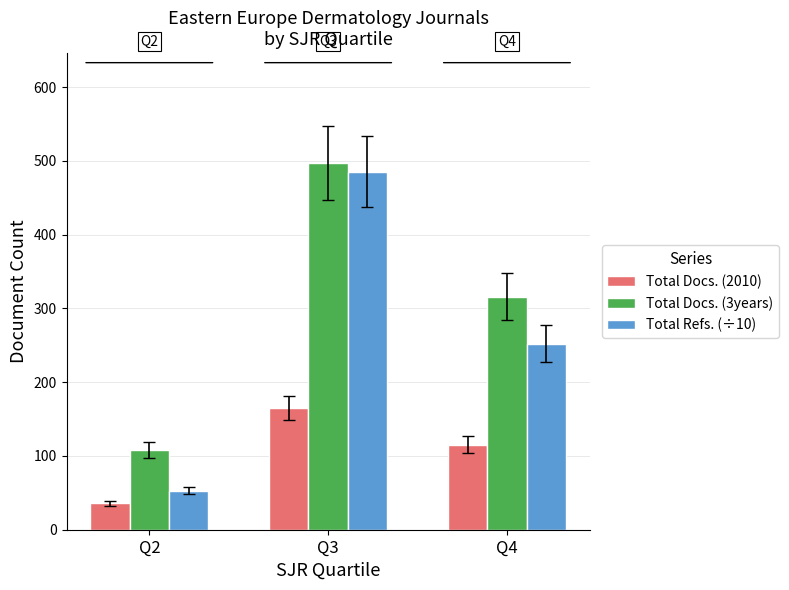

Reading left to right, extract all data points from this chart.

Total Docs. (2010): 36.0	165.0	115.0
Total Docs. (3years): 108.0	497.0	316.0
Total Refs. (÷10): 53.1	485.6	252.1